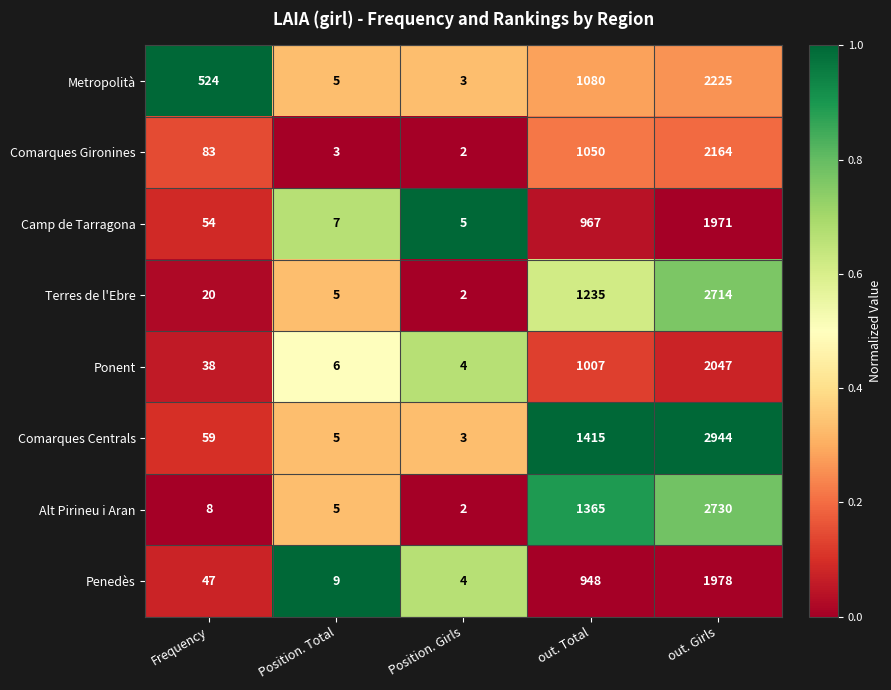

What is the difference between the maximum and second lowest values in the Terres de l'Ebre series?

2709